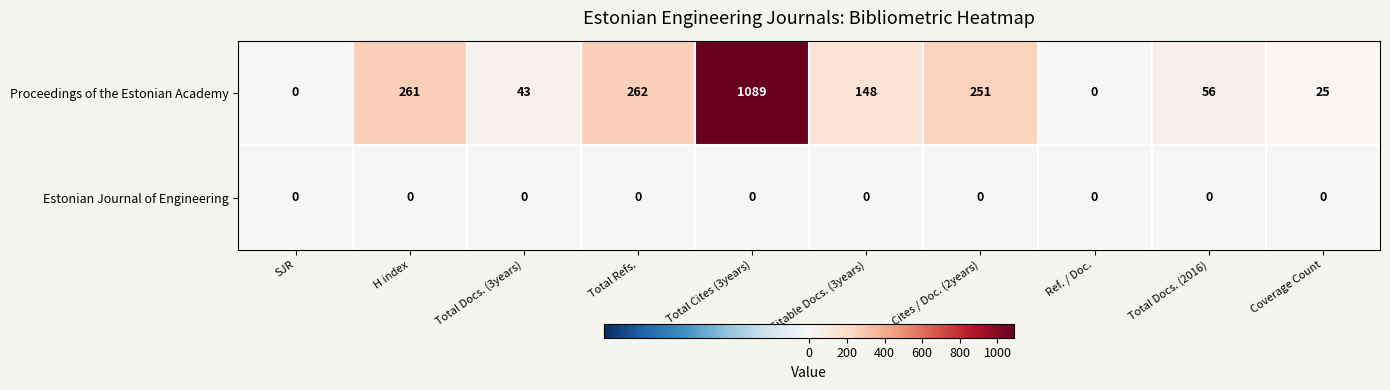

The value of Proceedings of the Estonian Academy at SJR is 0. True or false?

True